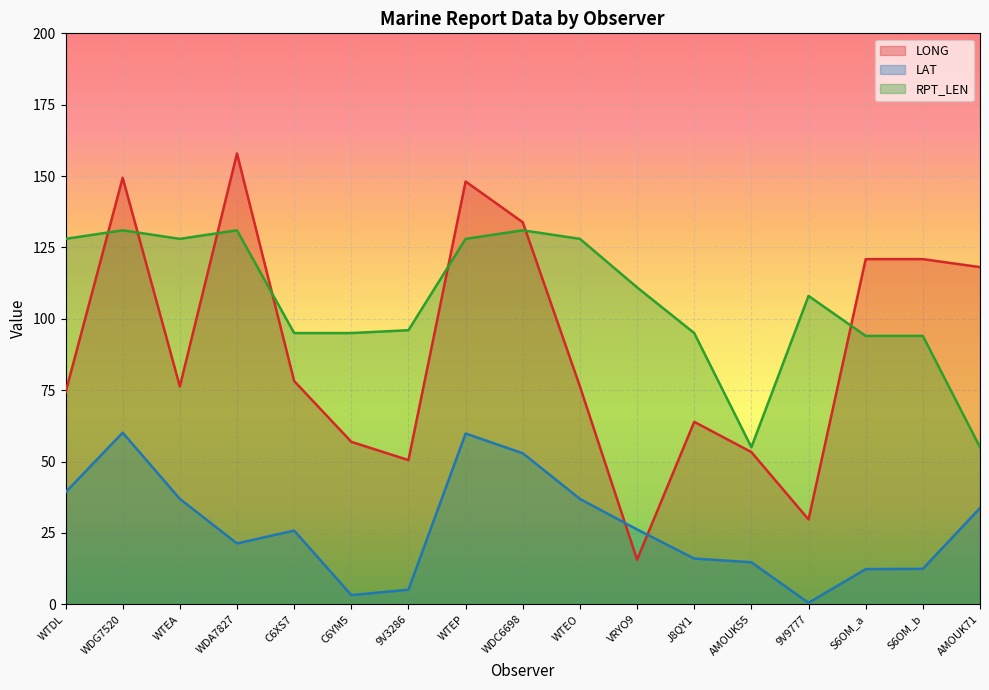

What is the difference between the LONG values at VRYO9 and WDG7520?

133.8